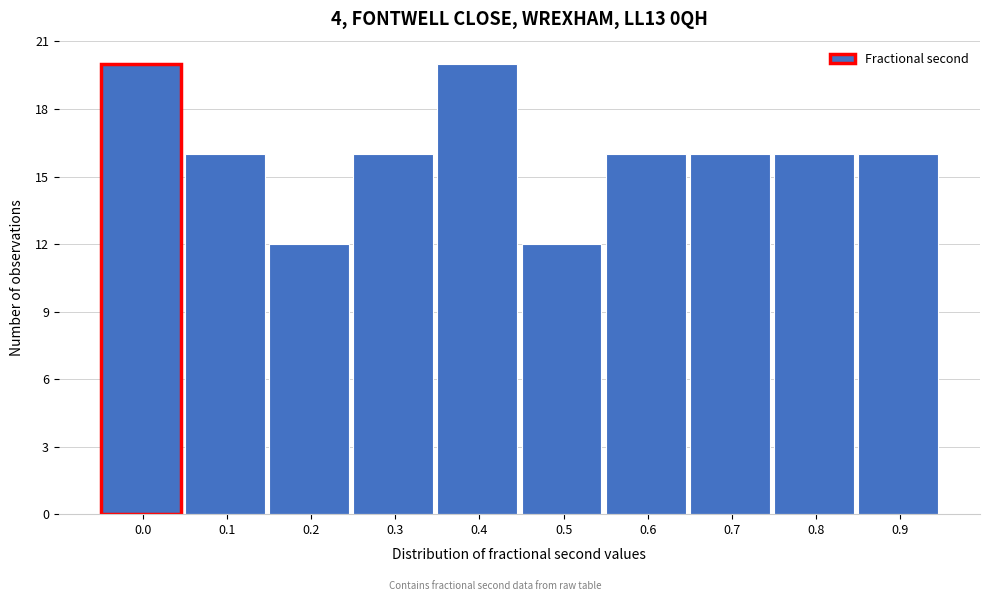

Reading left to right, list all the values displayed in this chart.

20	16	12	16	20	12	16	16	16	16